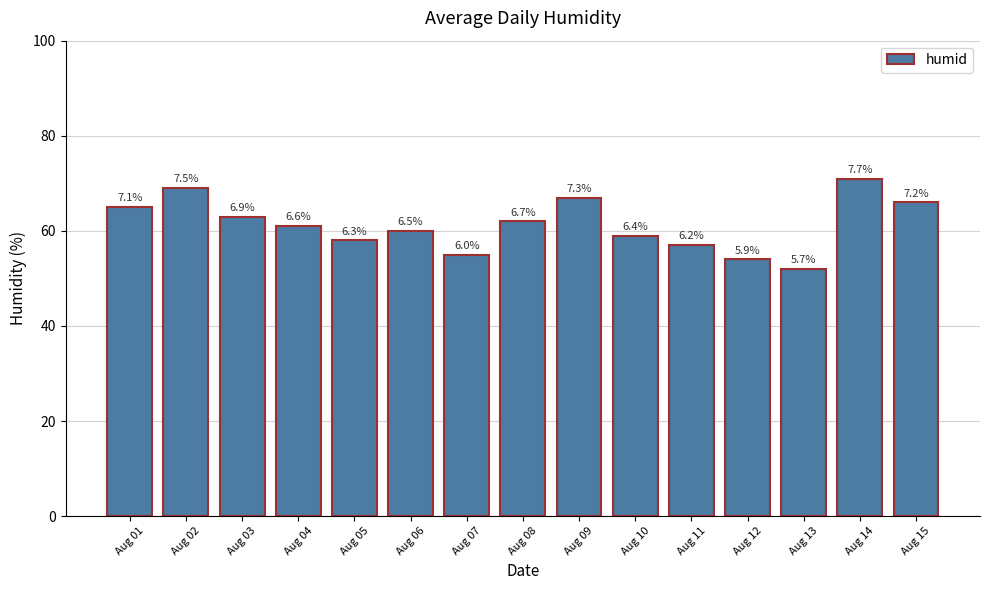

Are the bars grouped side by side (vs. stacked)?

No